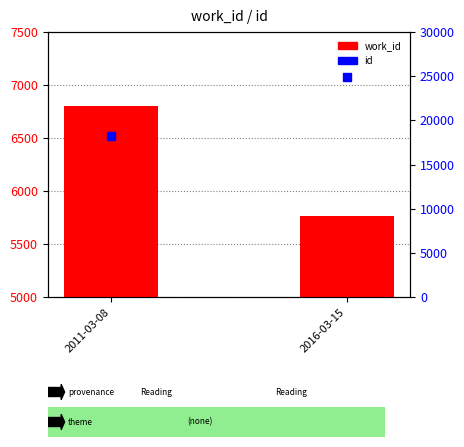

Which series has the largest Y range (max minus min)?

id